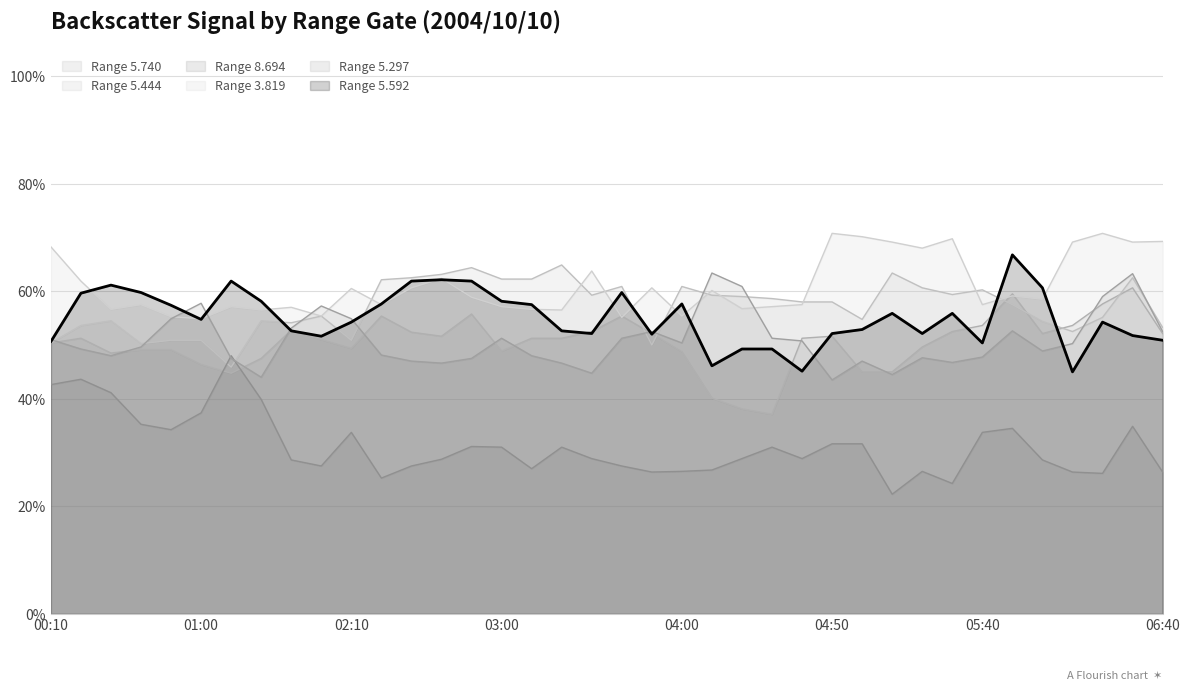

Which series has the widest spread of values?

Range 8.694